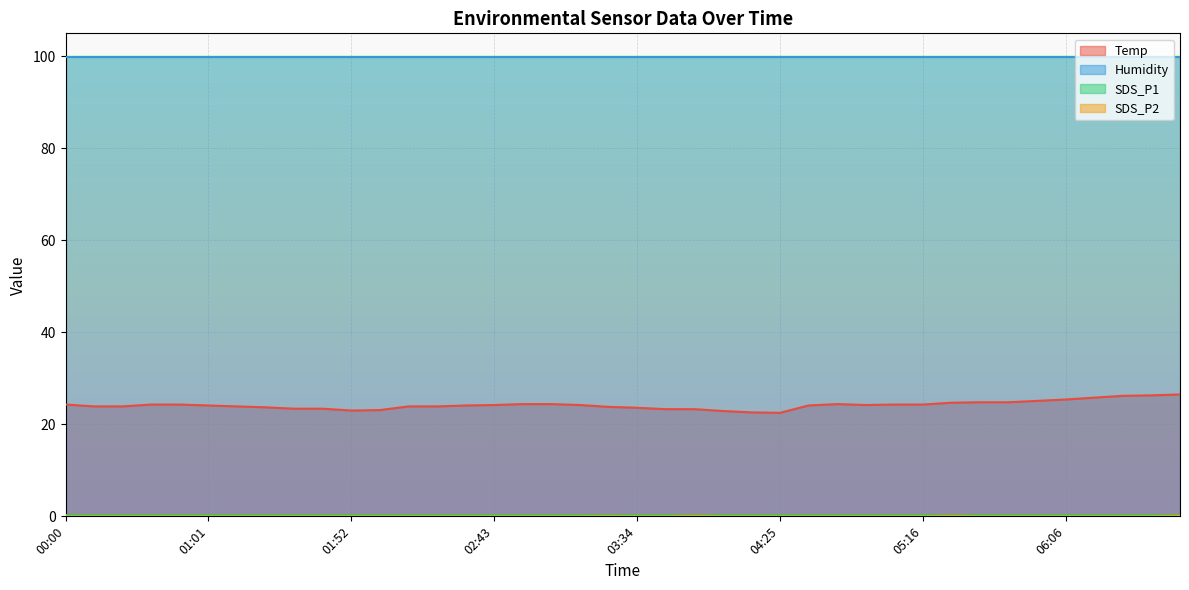

At which label is Temp closest to 24?

00:10